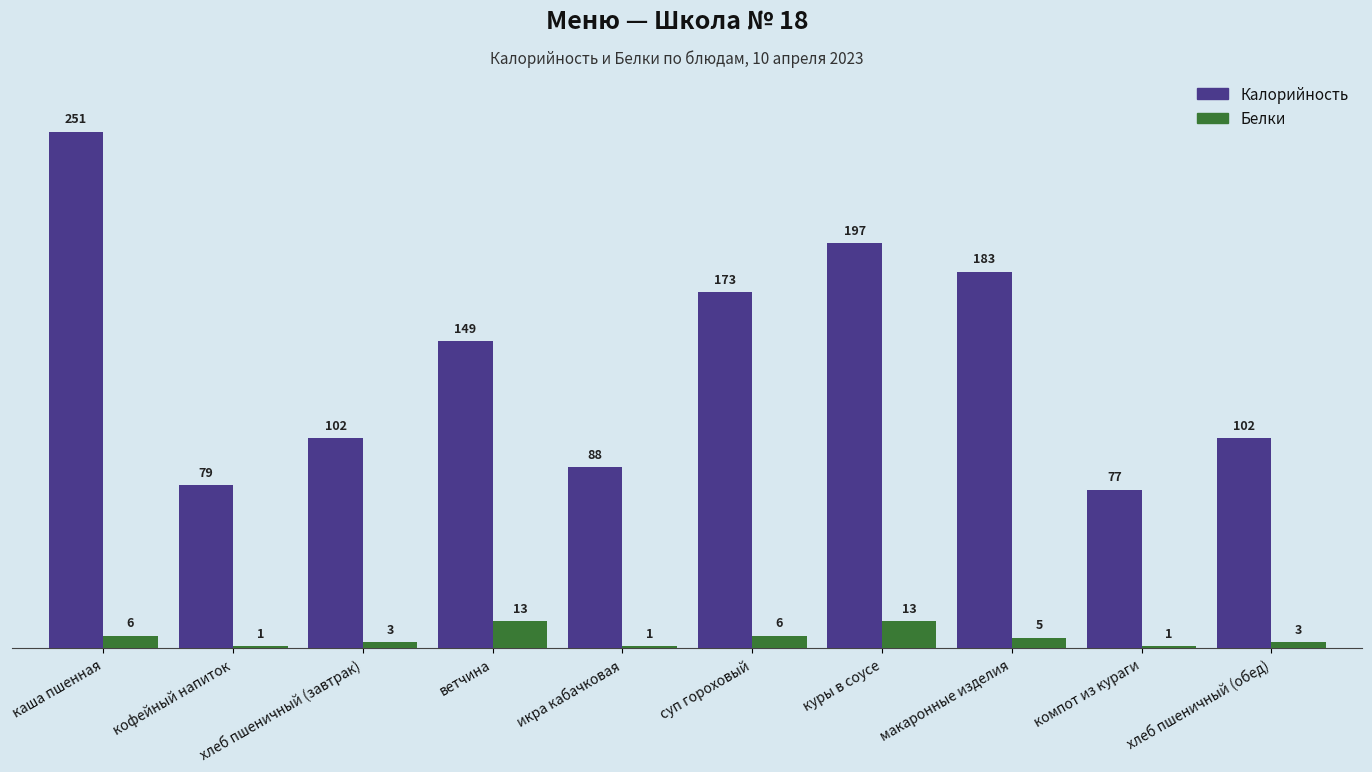

What is the difference between the maximum and second lowest values in the Калорийность series?

172